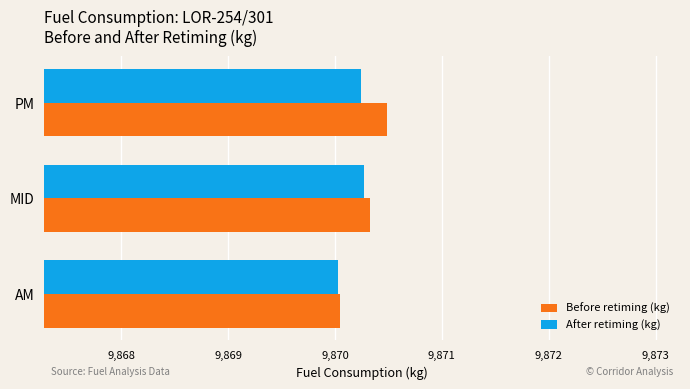

List the labels in order of Before retiming (kg) value, smallest first.

AM, MID, PM